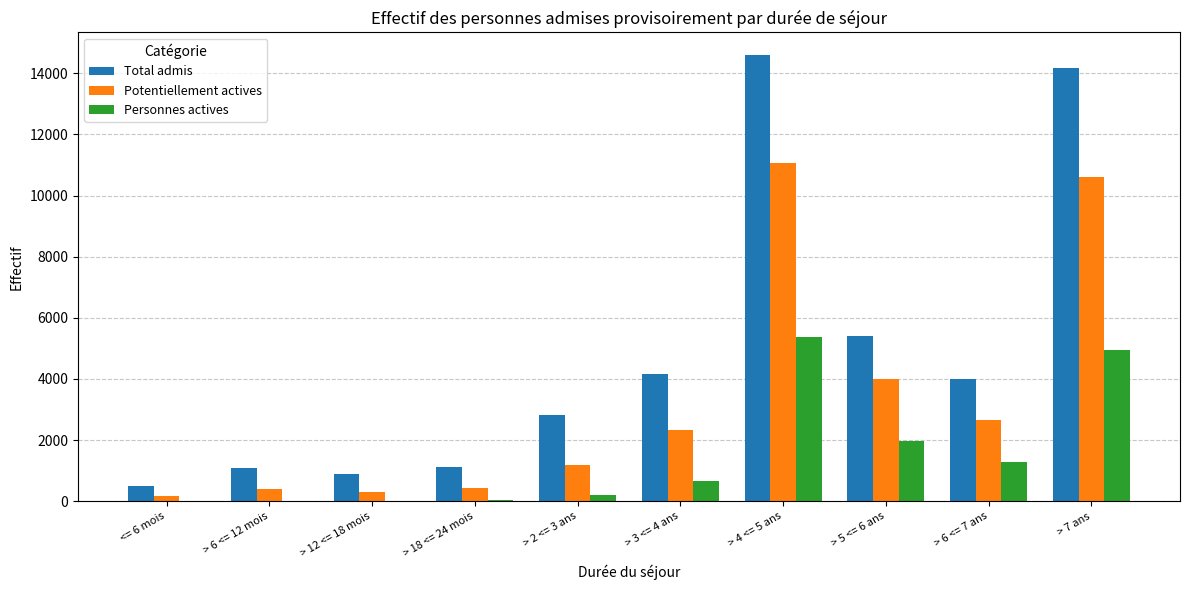

The Total admis series shows 4013 at > 6 <= 7 ans. True or false?

True